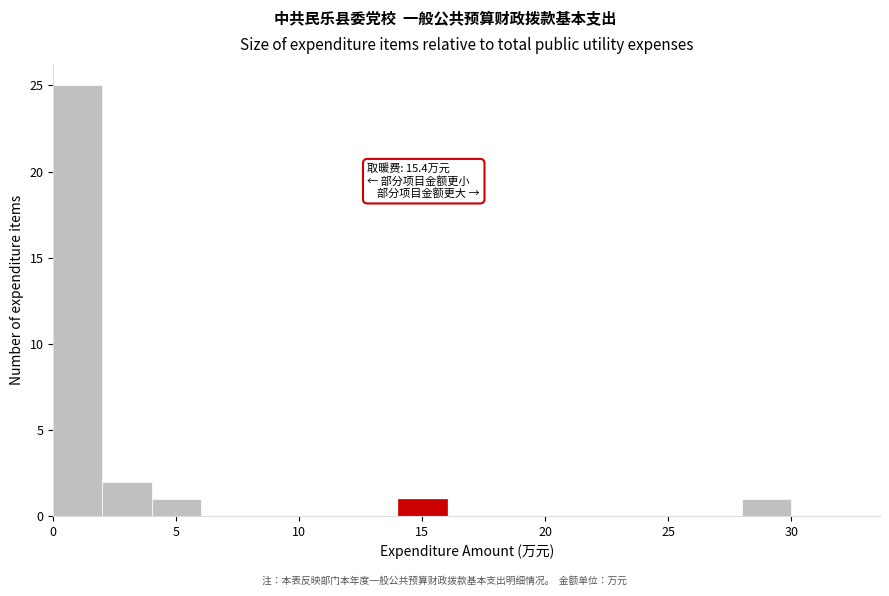

Over which range of the x-axis is the bar tallest?

0 to 2